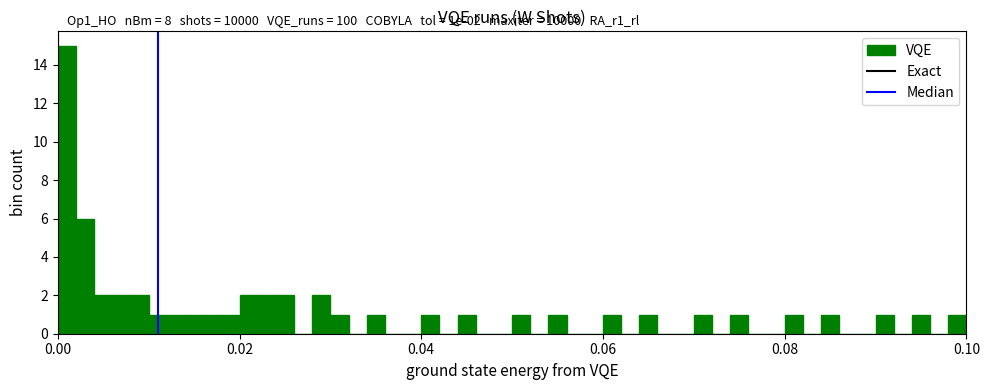

Read against the x-axis, roughly where is the centre of the tallest bar?

0.002